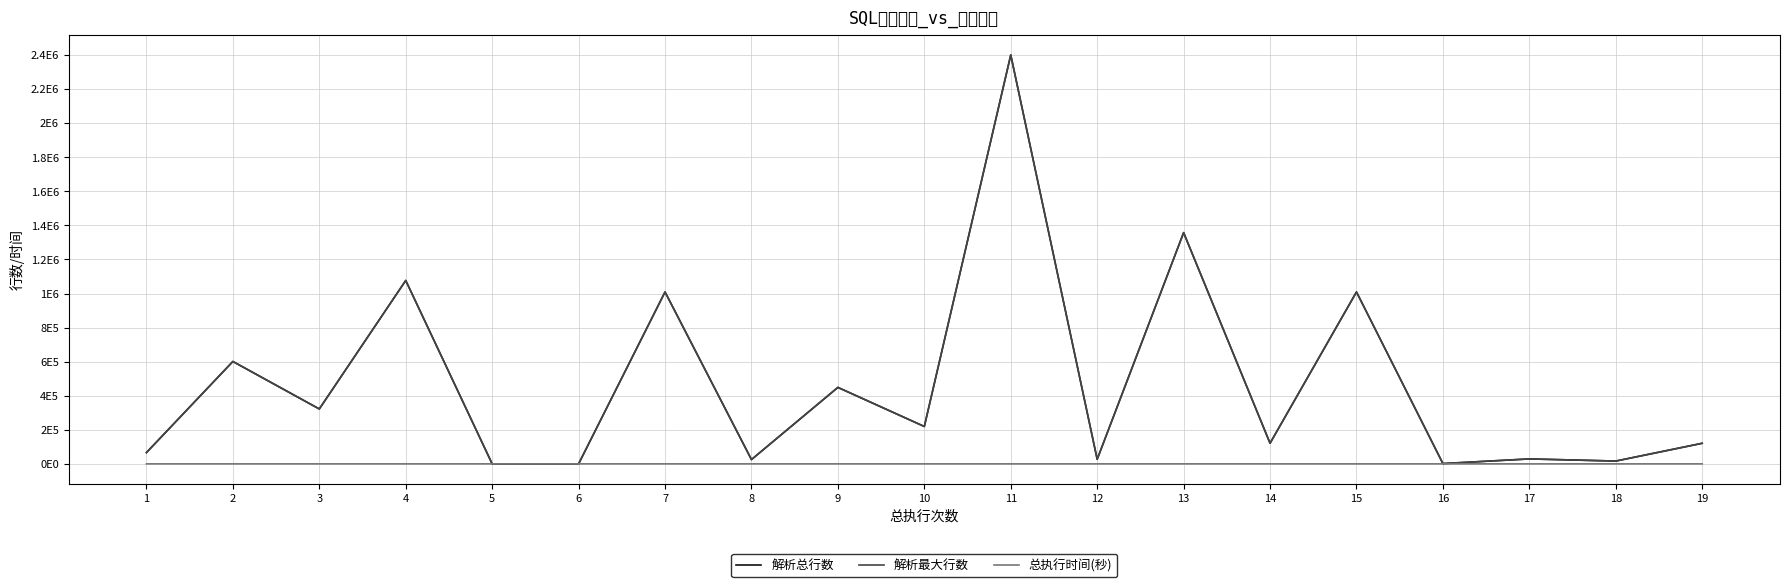

Rank the series by their maximum value, from lowest to highest.

总执行时间(秒), 解析总行数, 解析最大行数